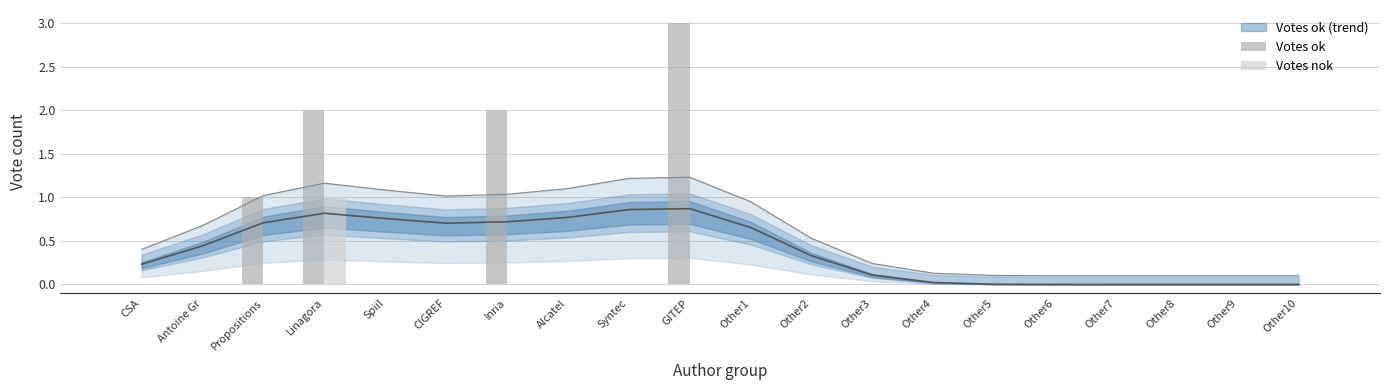

Which category has the lowest value in the Votes nok series?

CSA